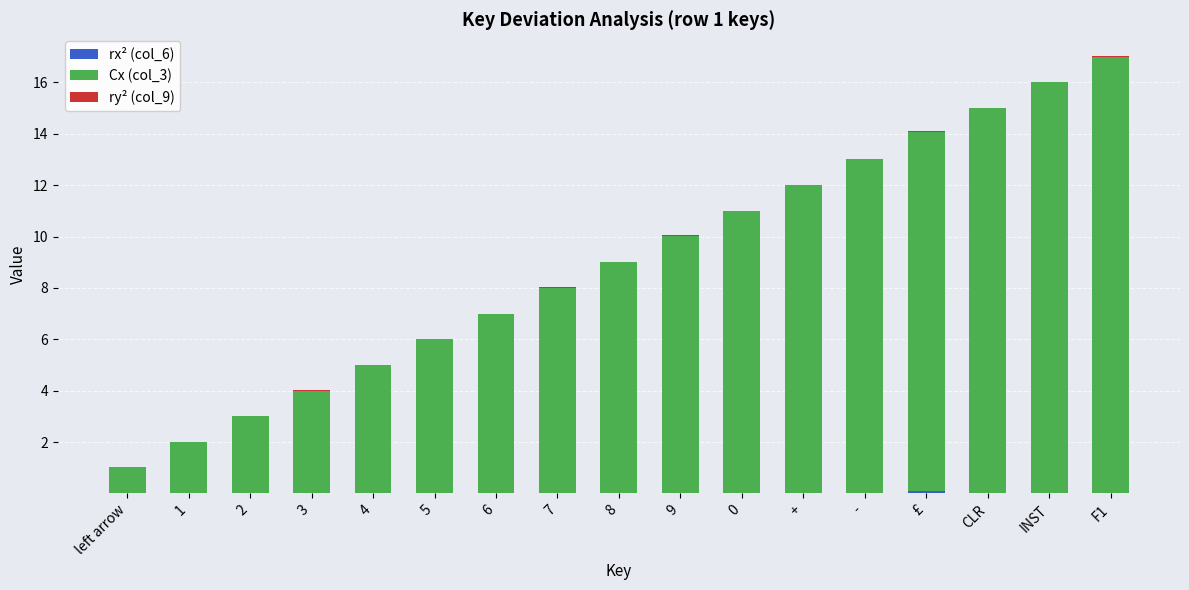

What position from the left is +?

12